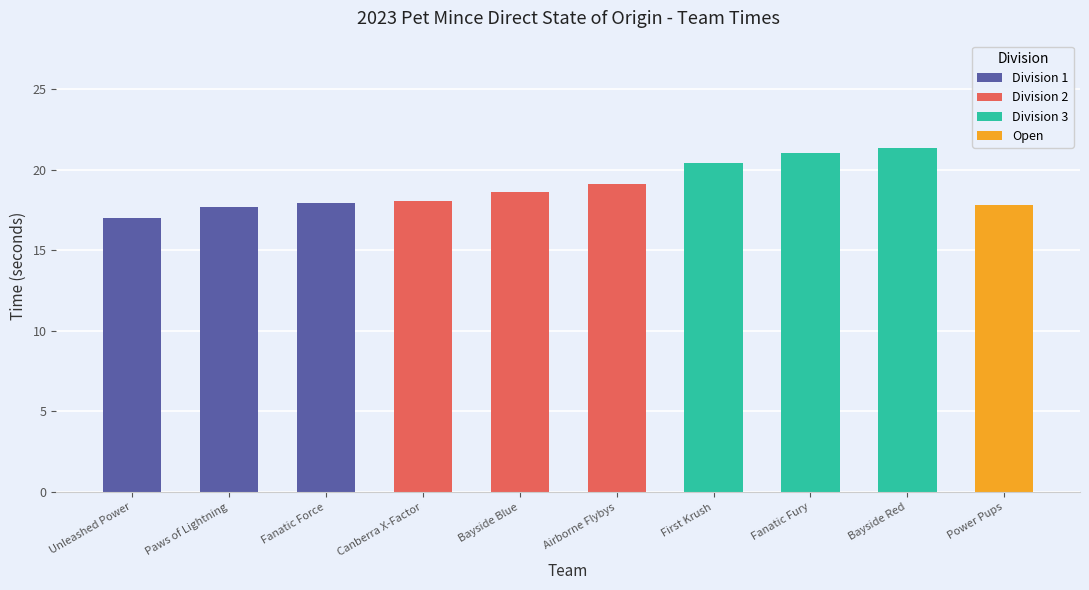

Rank the categories by value from lowest to highest.

Unleashed Power, Paws of Lightning, Power Pups, Fanatic Force, Canberra X-Factor, Bayside Blue, Airborne Flybys, First Krush, Fanatic Fury, Bayside Red